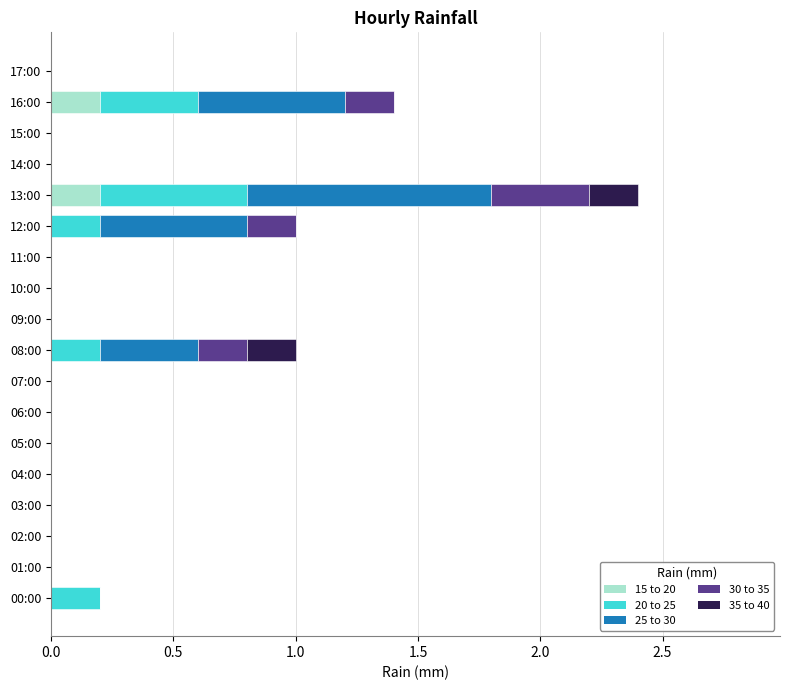

What is the sum of all 15 to 20 values?

0.4